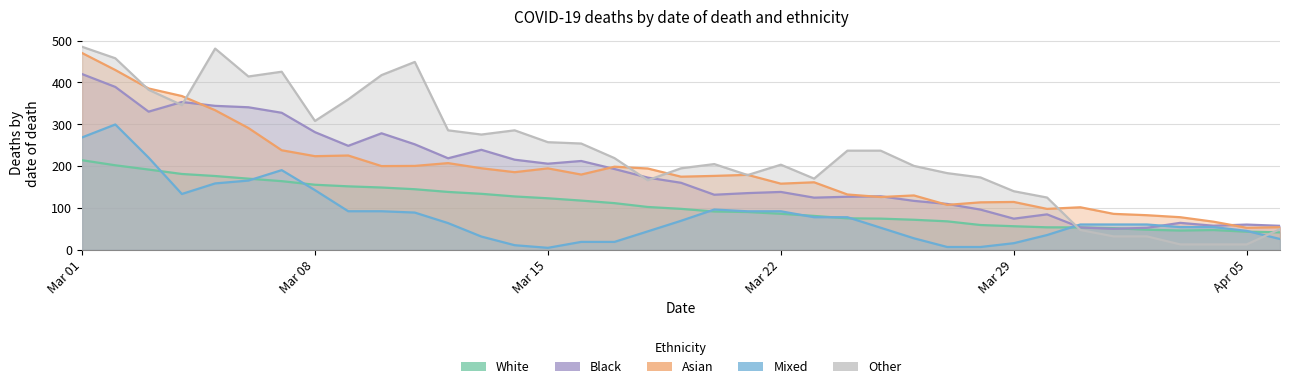

At which category is the sum across all series the highest?

Mar 01